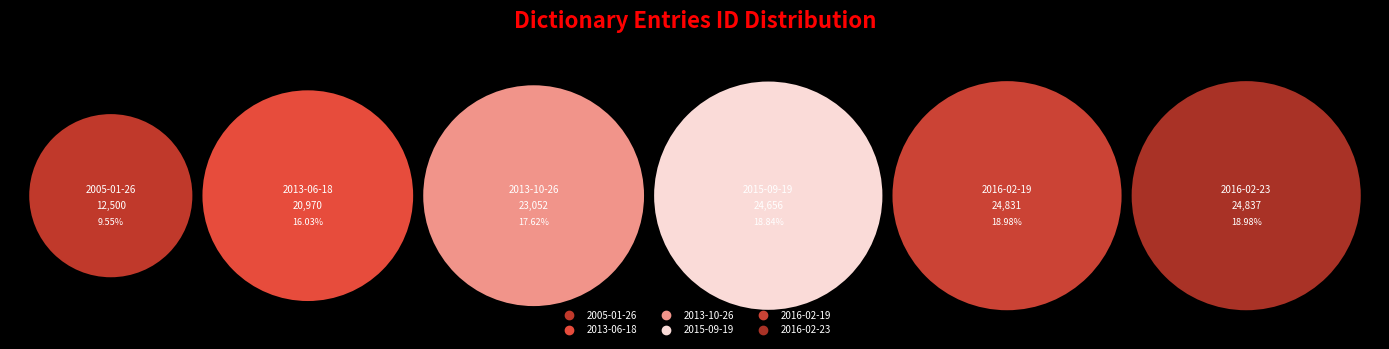

How much of the chart is everything except 2013-10-26?

82.4%